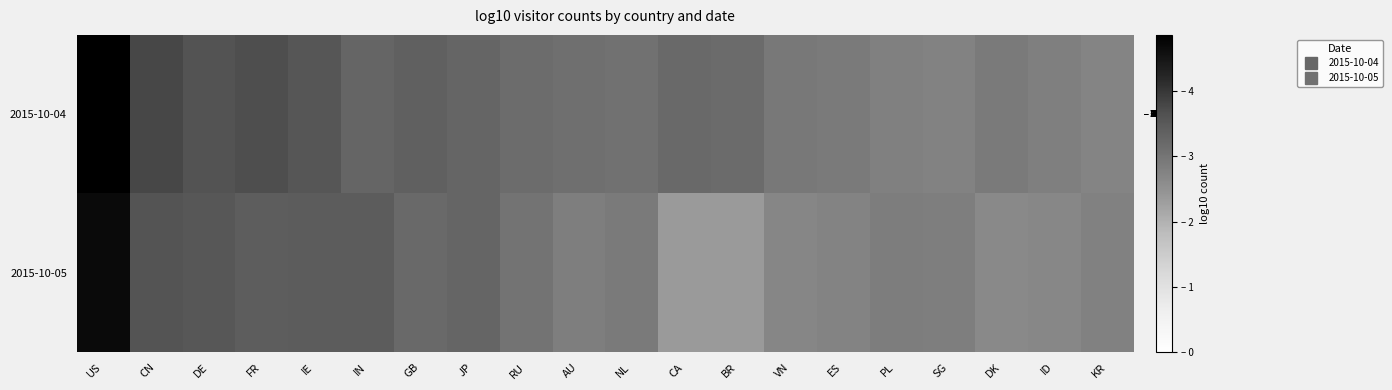

Which label corresponds to the largest value in the chart?

US